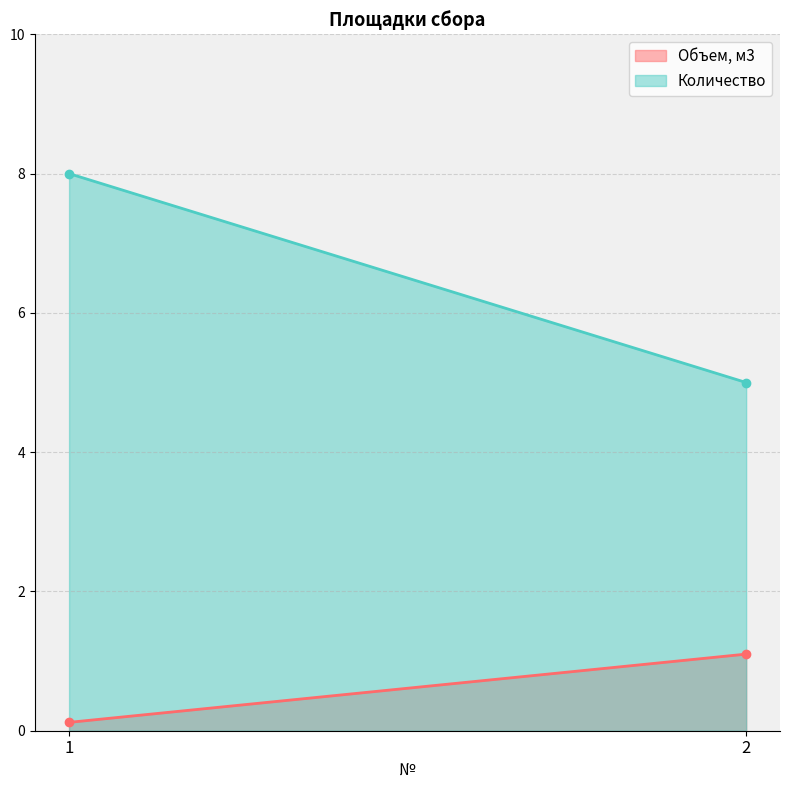

What is the value of the Объем, м3 point at the 2nd from the left?

1.1